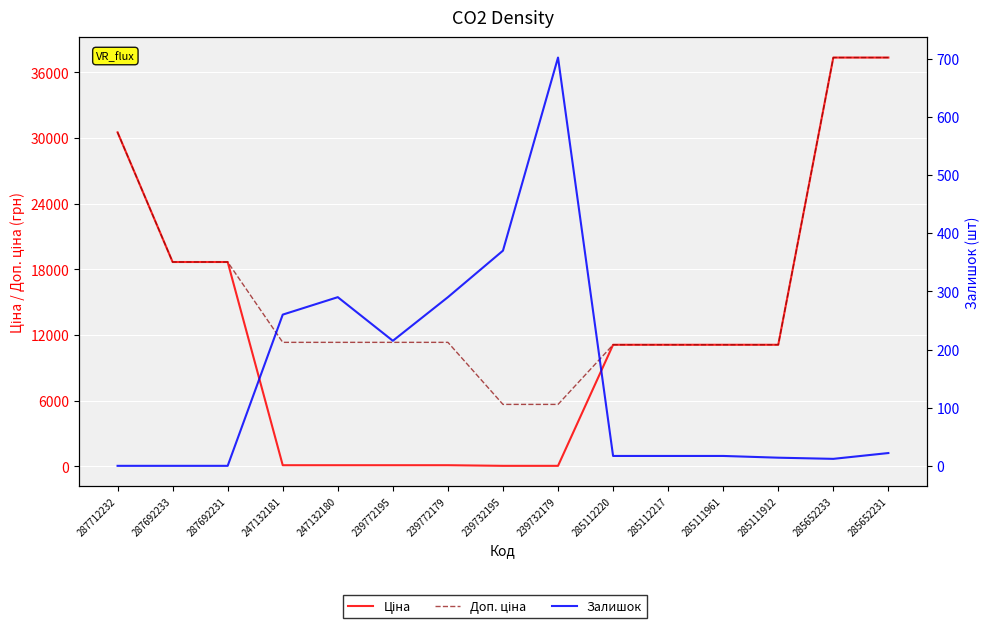

Is it true that Ціна equals 11113.6 at 285111912?

True